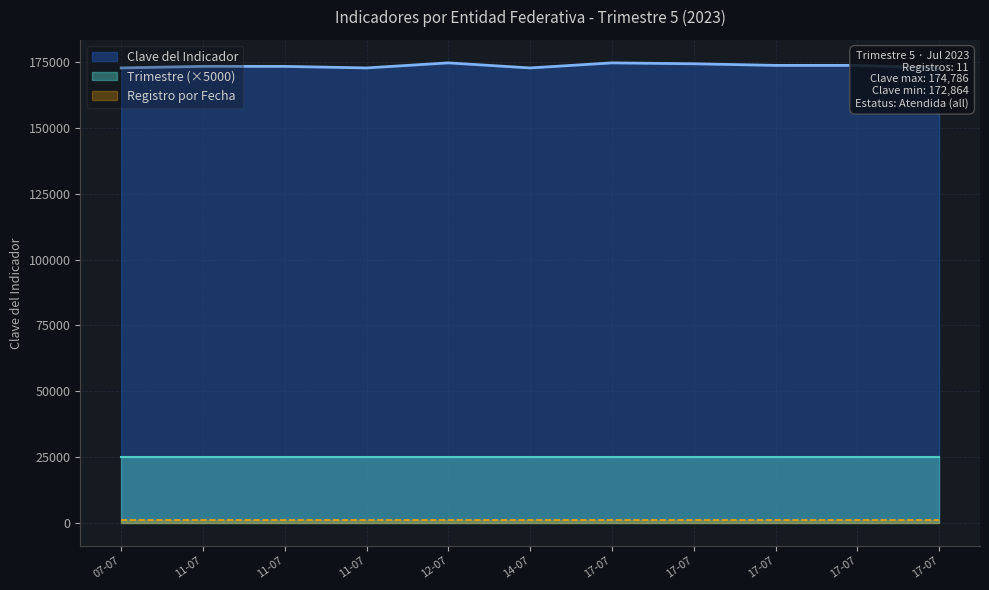

How many lines are shown in the chart?

3